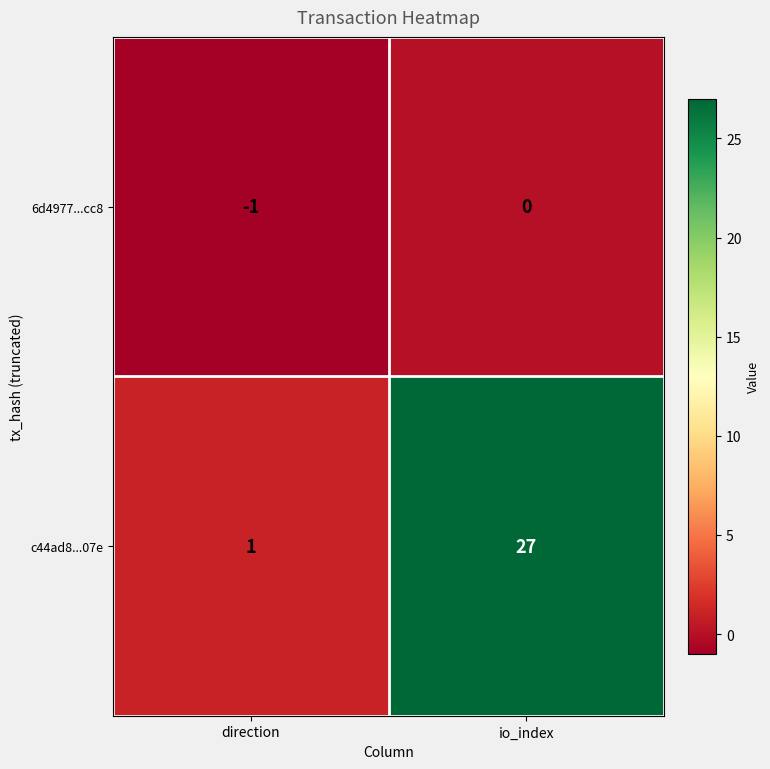

Between direction and io_index, which series saw the biggest shift?

c44ad8...07e